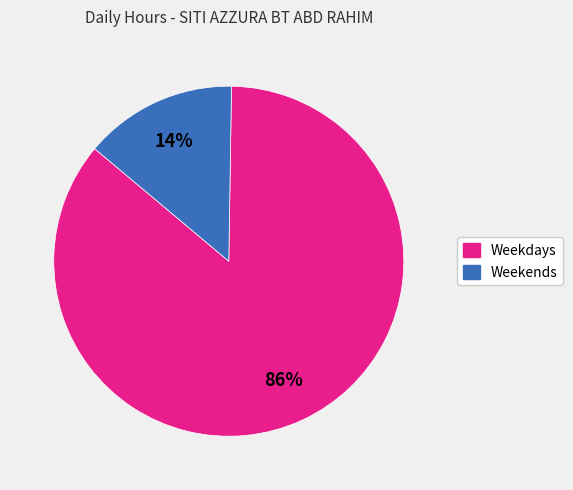

Is there a majority slice in this chart?

Yes